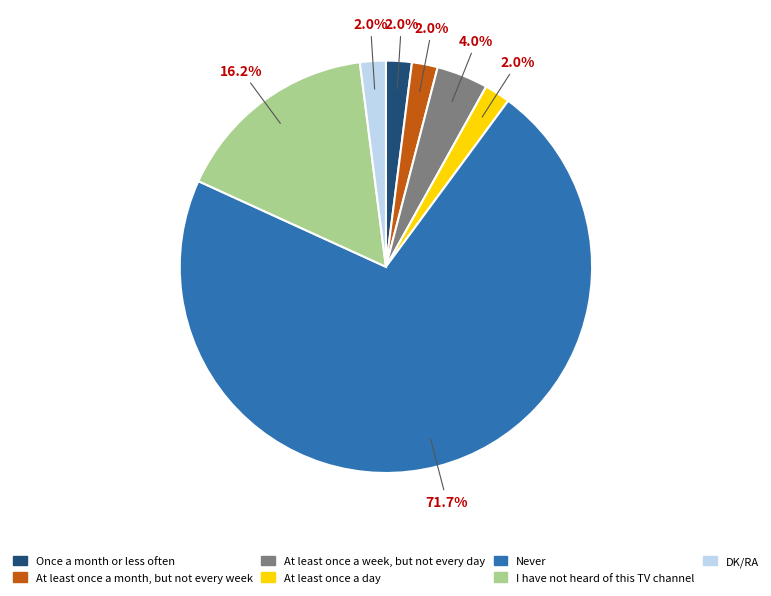

To the nearest percent, what is the average slice percentage?

14%